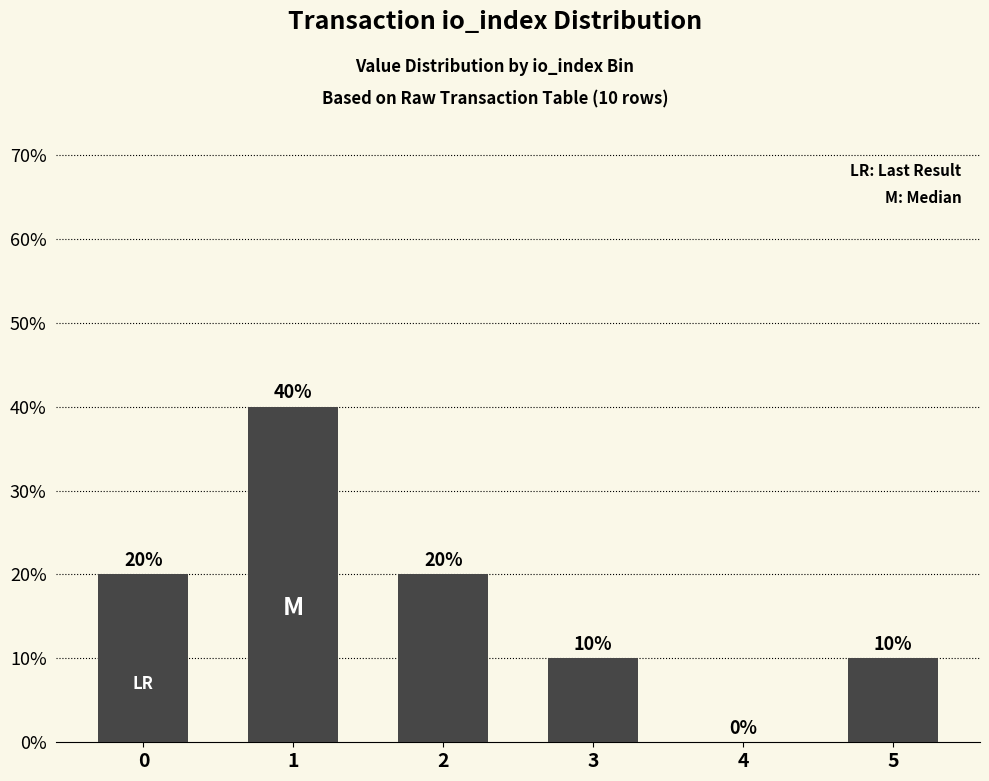

What is the sum of the values at 0 and 3?

0.3